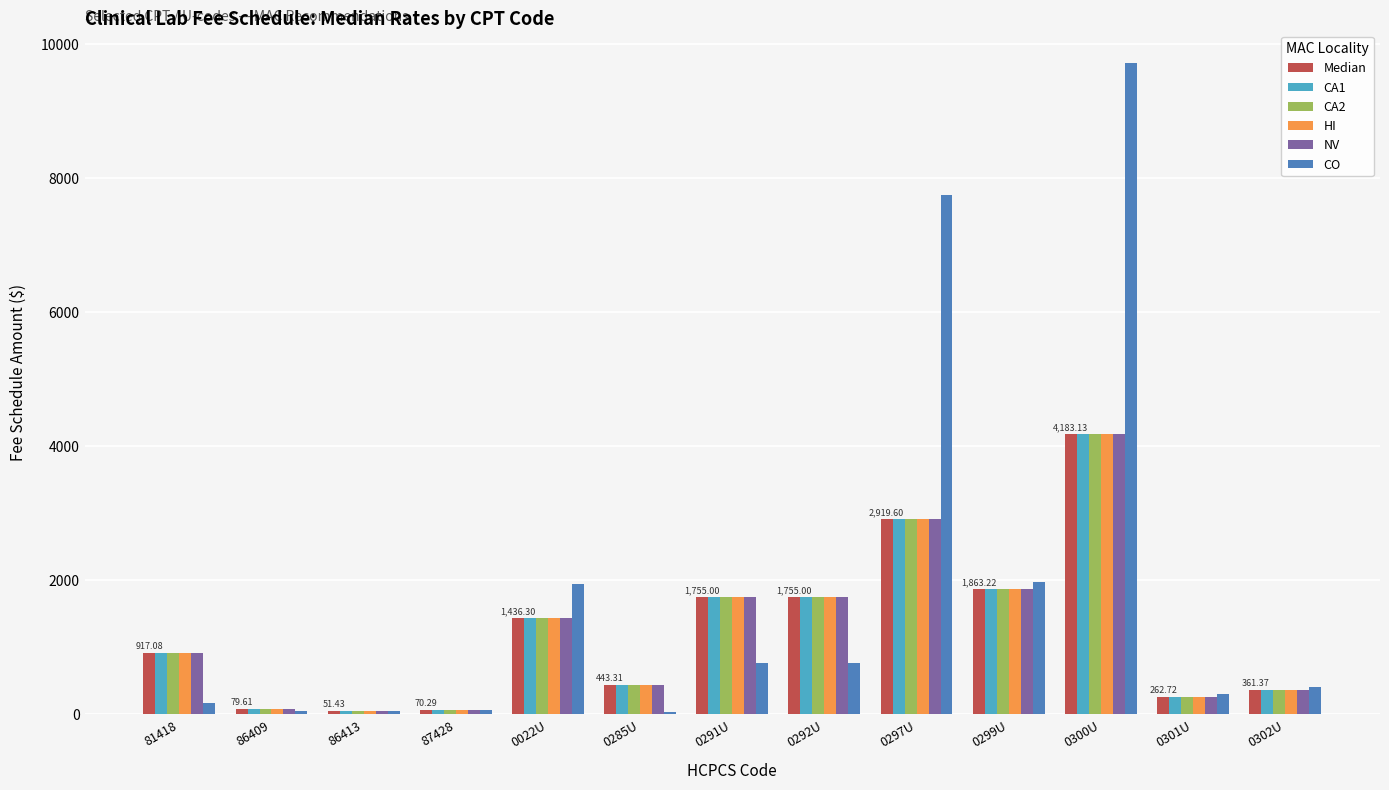

The CA1 series shows 443.3 at 0285U. True or false?

True